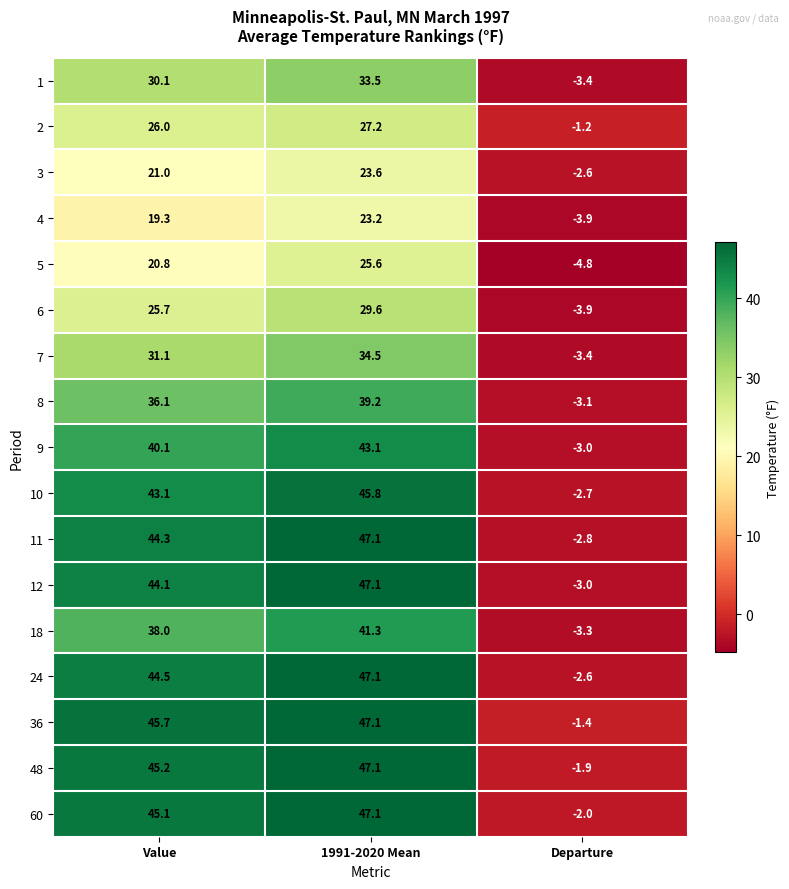

Rank the categories by 6 value from lowest to highest.

Departure, Value, 1991-2020 Mean